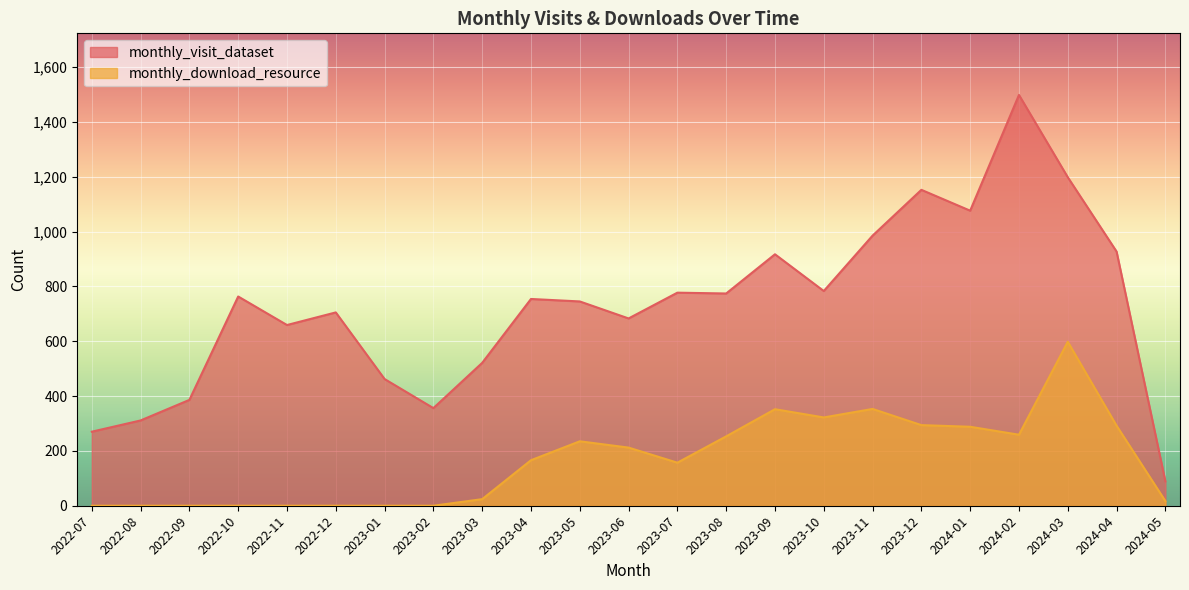

What is the sum of all monthly_download_resource values?

3822